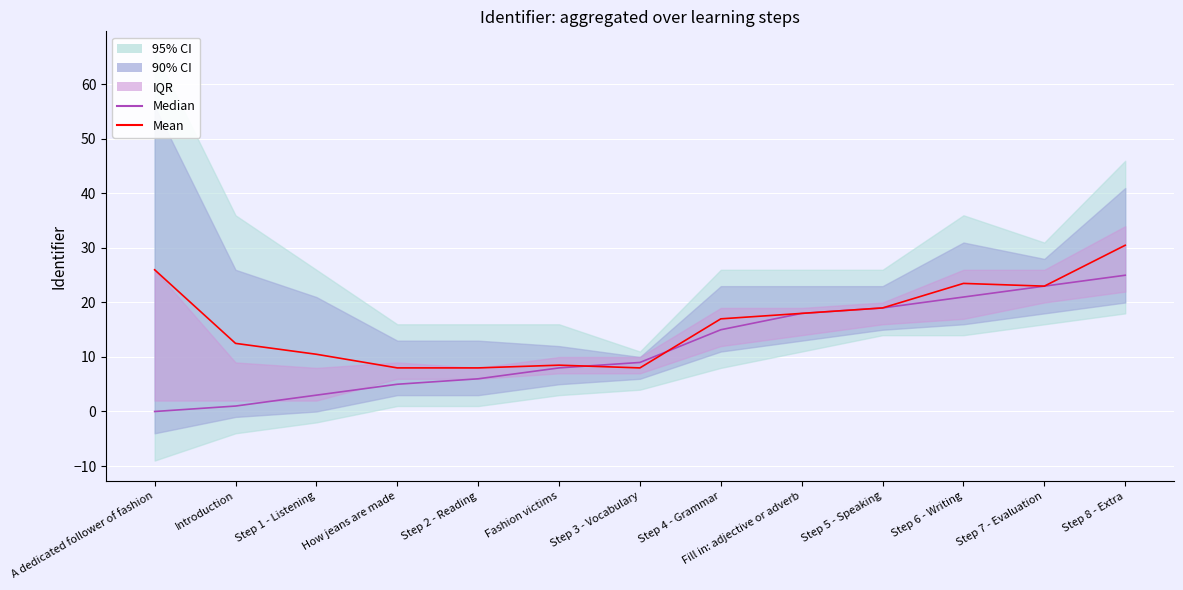

What is the sum of the Median values at Step 5 - Speaking and Introduction?

20.0